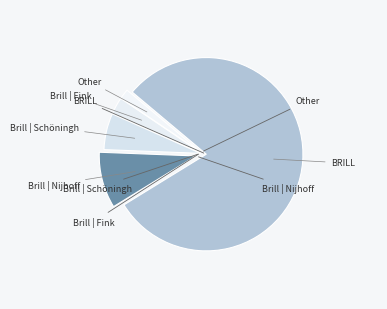

Is there any slice that represents more than half of the pie?

Yes